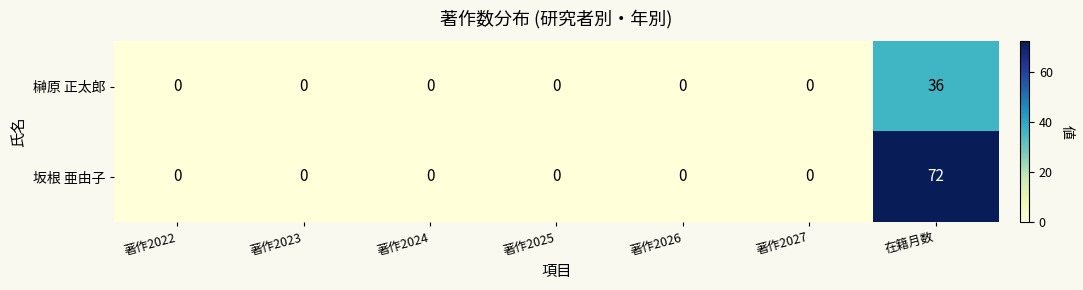

Reading left to right, list all the values displayed in this chart.

榊原 正太郎: 0	0	0	0	0	0	36
坂根 亜由子: 0	0	0	0	0	0	72